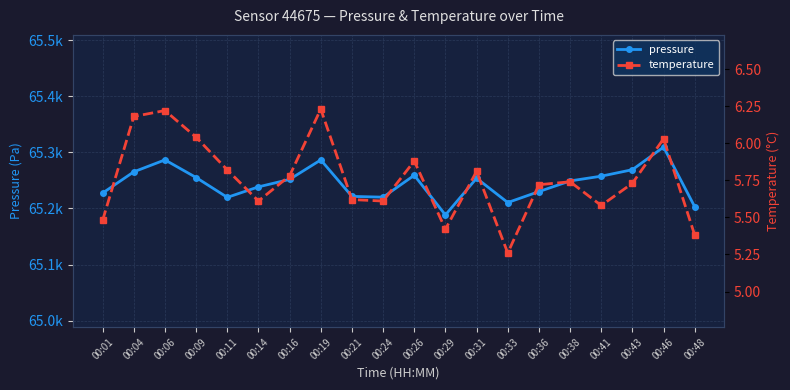

What is the difference between the pressure values at 00:41 and 00:38?

8.5